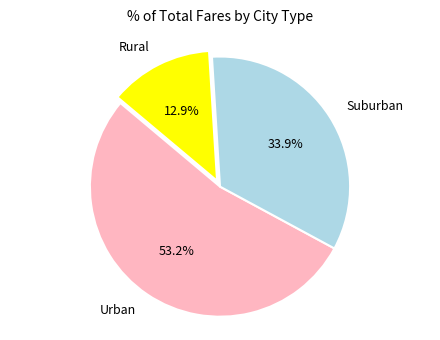

Which category has the biggest portion of the pie?

Urban